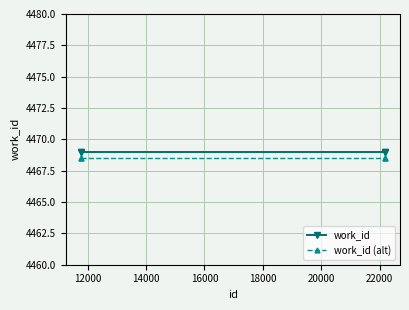

What is the value of the work_id point at the 3rd from the left?

4469.0